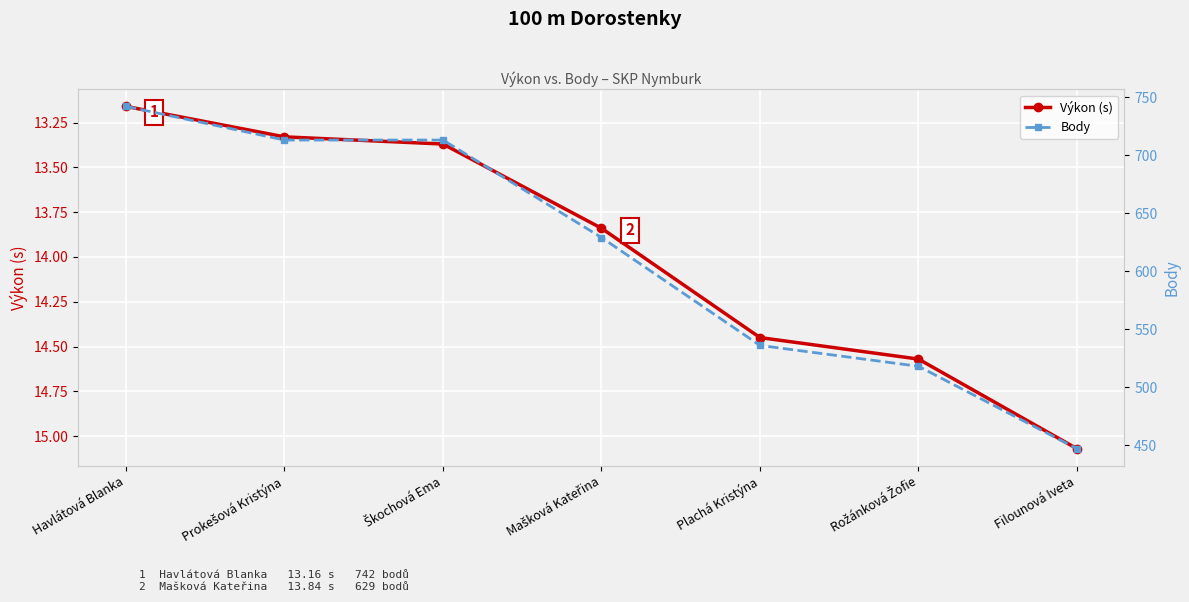

At how many categories does at least one series exceed 647?

3